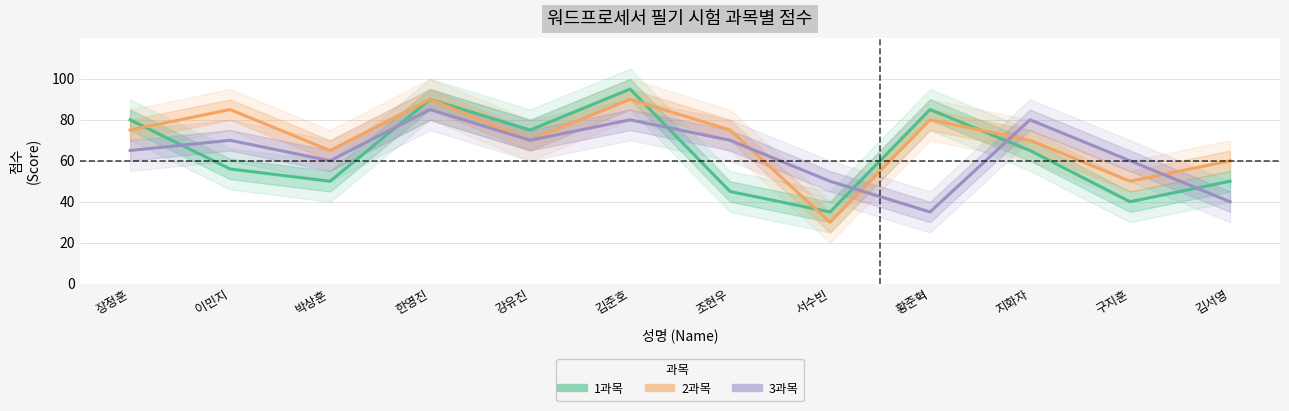

Which has a higher value, 서수빈 or 김서영?

김서영